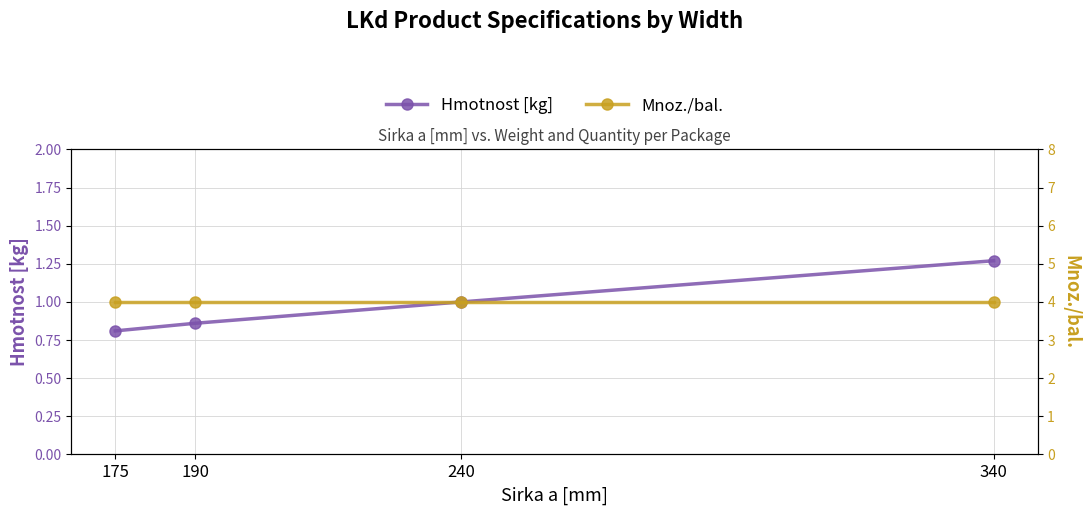

Does the chart display data point markers on the line(s)?

Yes